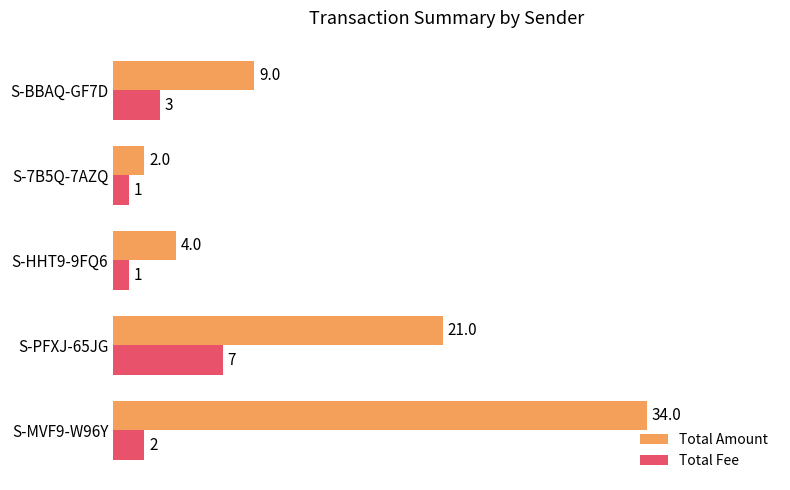

What is the spread (max minus min) of values at S-BBAQ-GF7D?

6.0